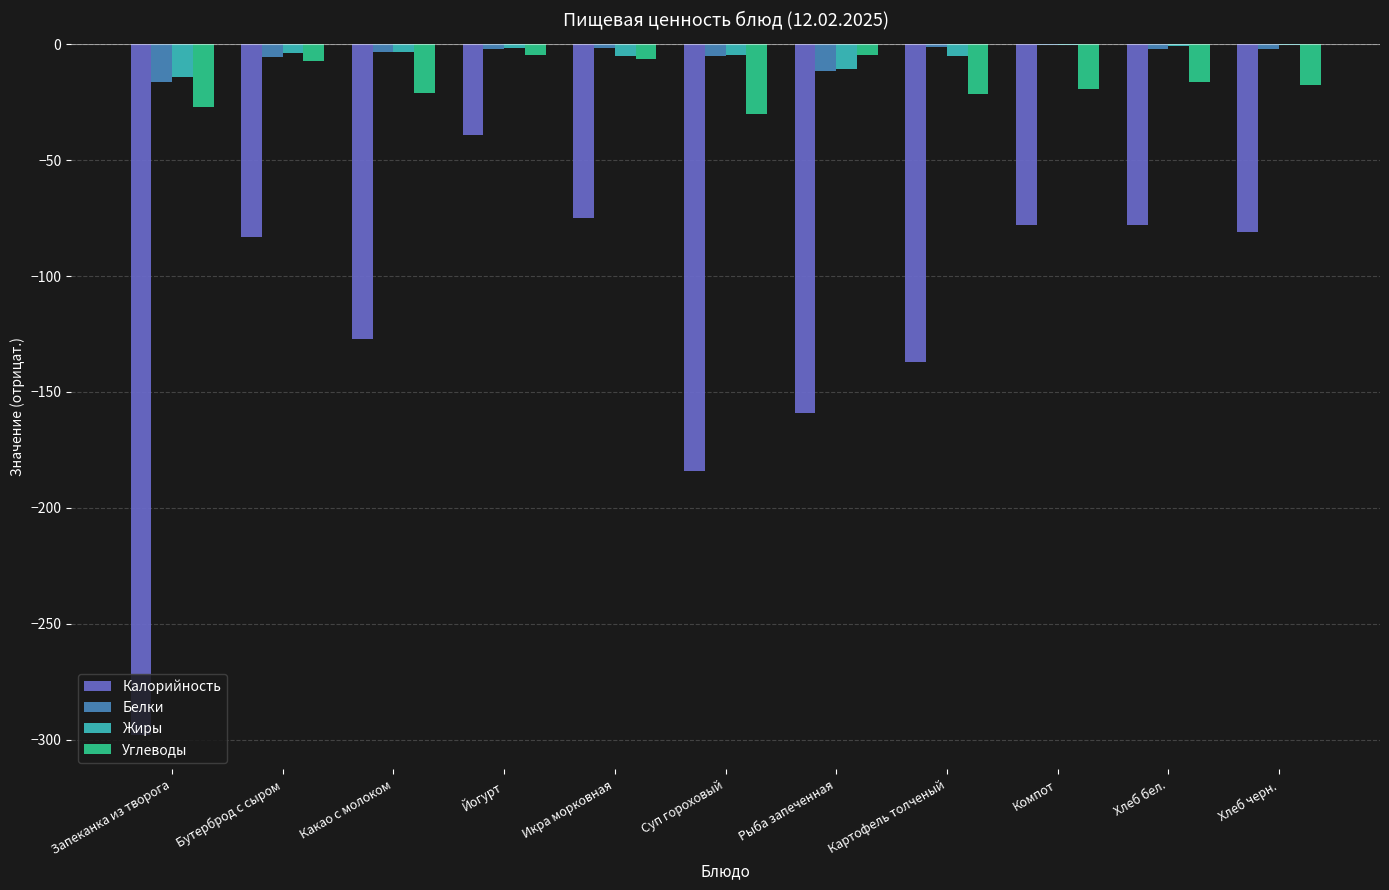

The Углеводы series shows -30.2 at Суп гороховый. True or false?

True